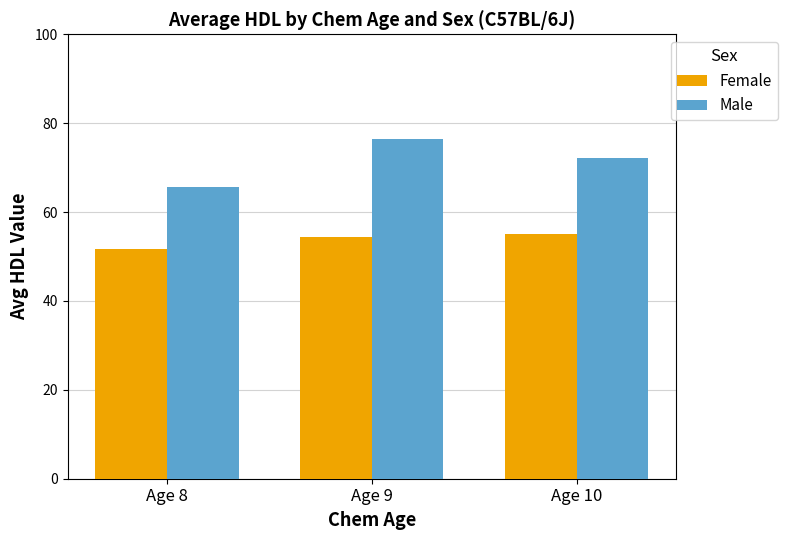

Rank the series at Age 9 from highest to lowest value.

Male, Female